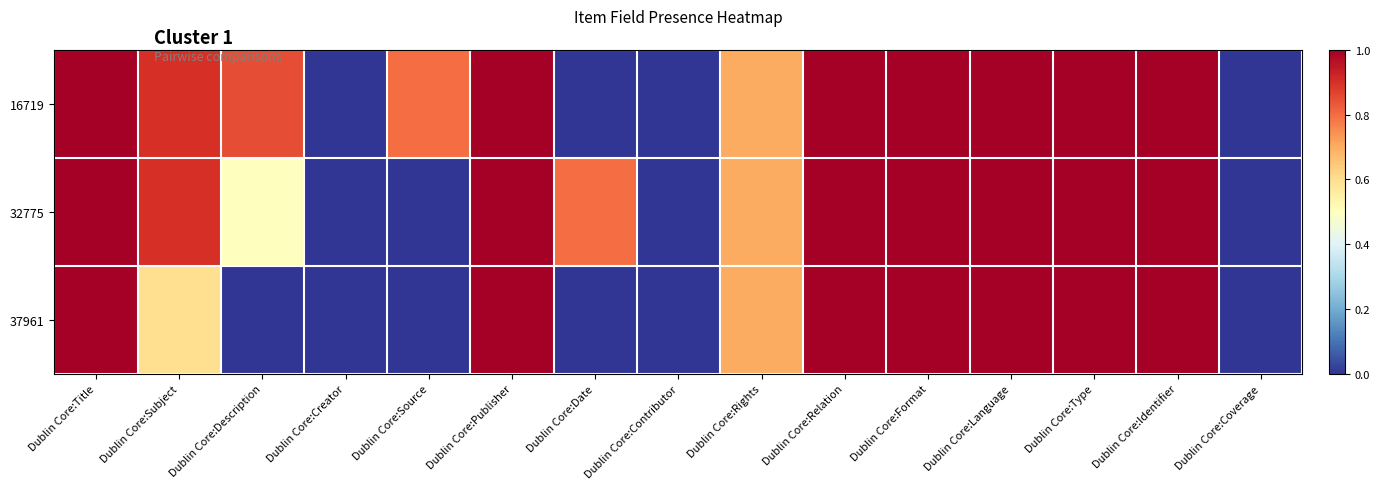

What is the total value across all series at Dublin Core:Language?

3.0